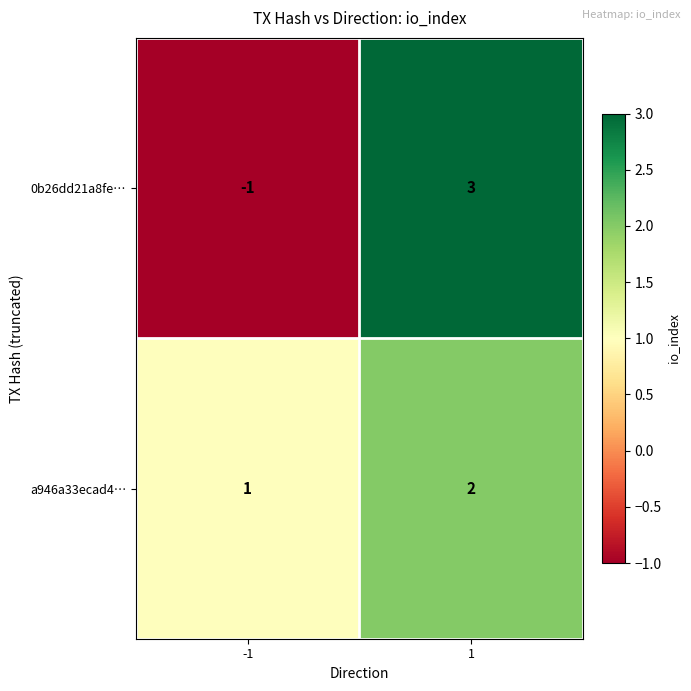

Is it true that a946a33ecad4… equals 2 at 1?

True